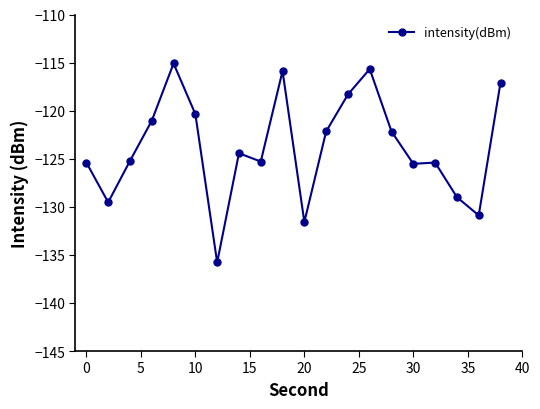

What is the maximum value shown in the chart?

-115.1